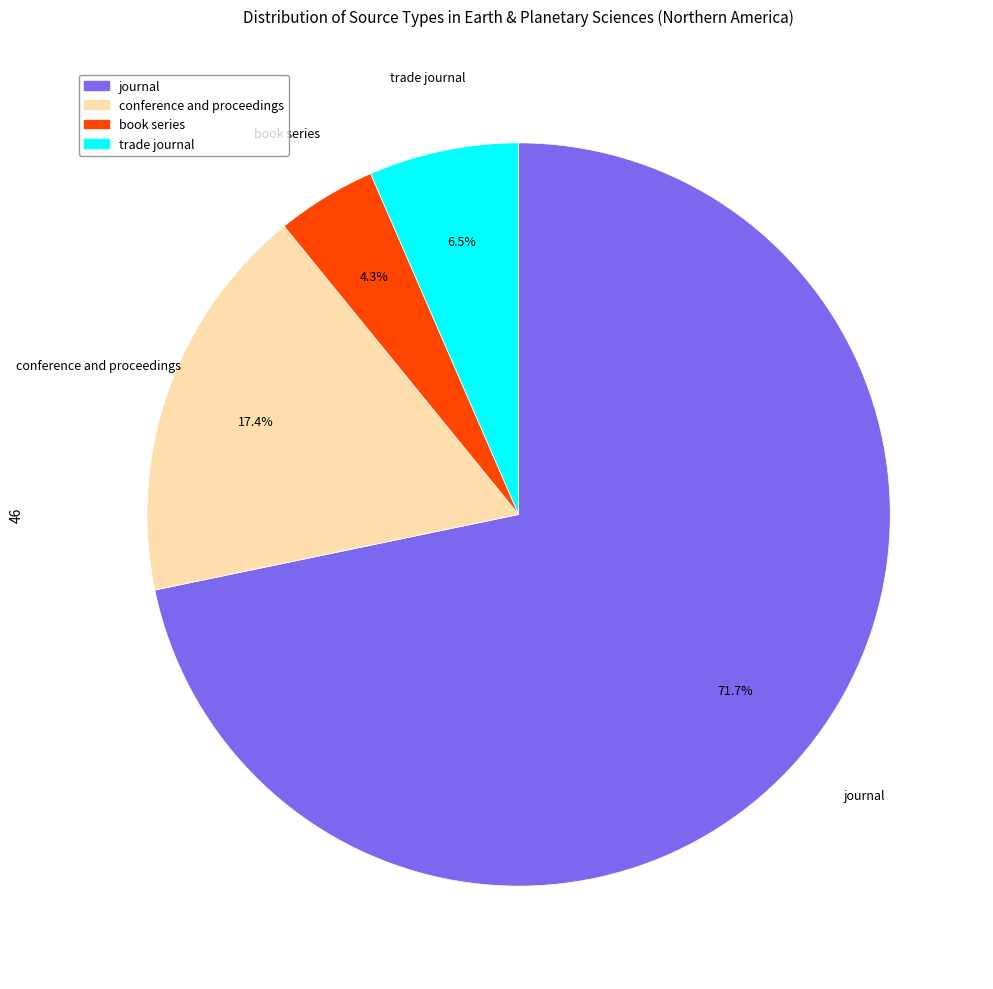

The conference and proceedings slice represents 4% of the pie. True or false?

False